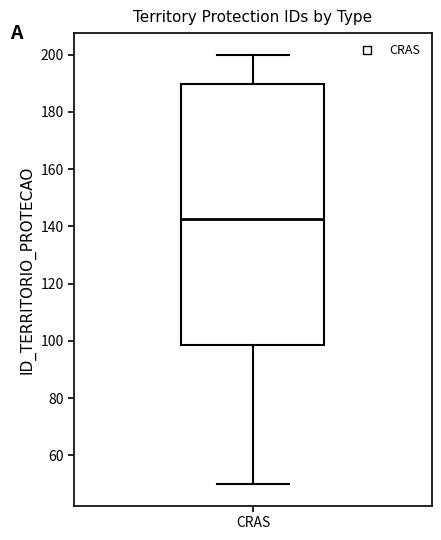

Transcribe this box plot: give where the median line is, the range the box spans, and where the two whiskers end, as read against the y-axis. The values are not printed on the chart, so give them approximately, as read against the axis.

median 142, box 98 to 190, whiskers 50 to 200